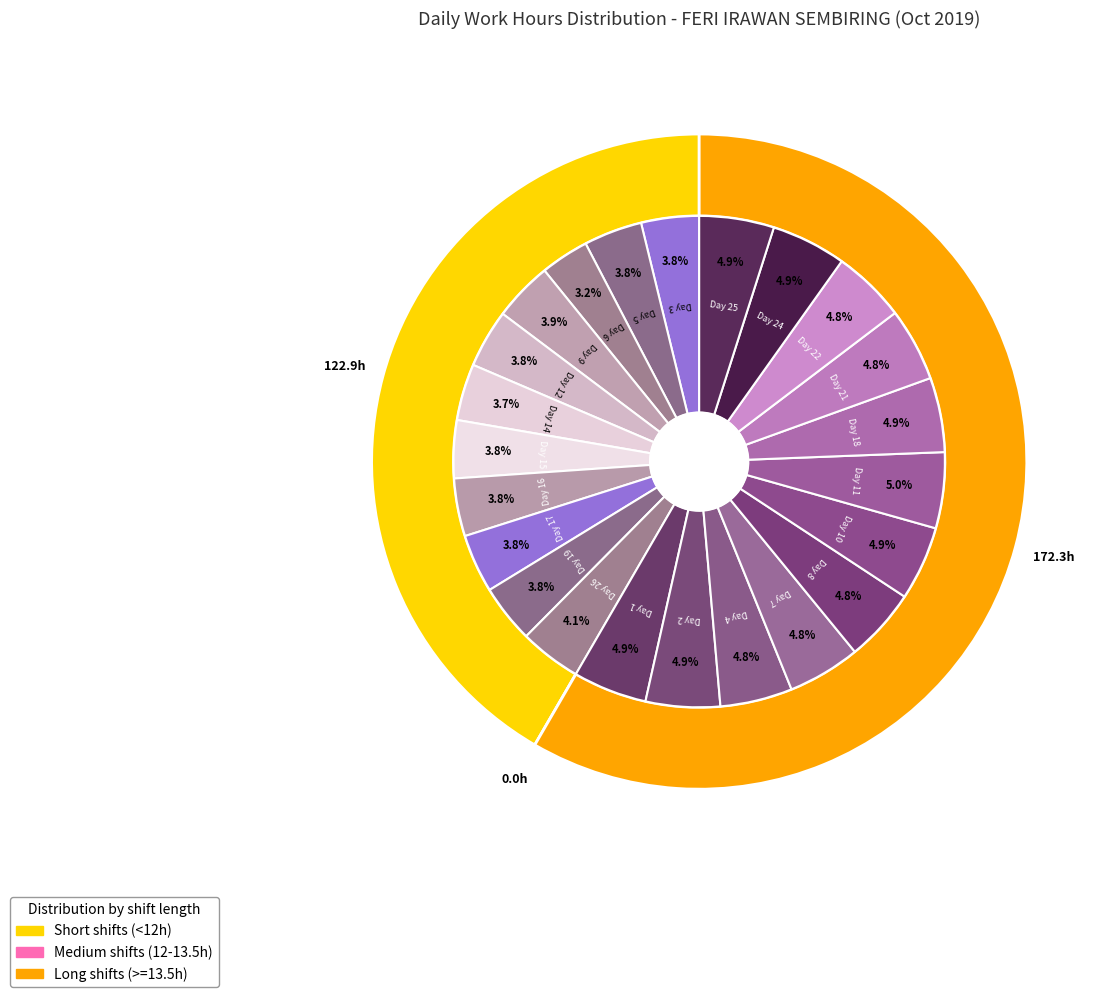

What is the smallest slice in the pie chart?

Day 6